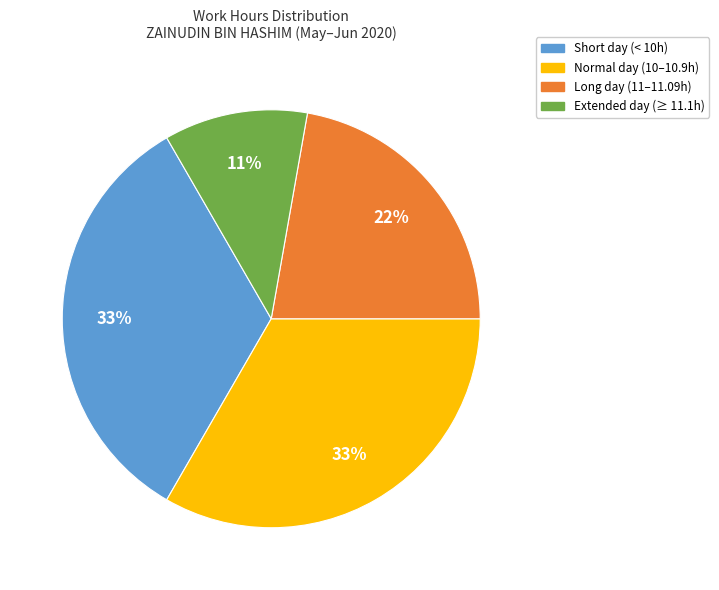

Count the number of slices in the pie.

4